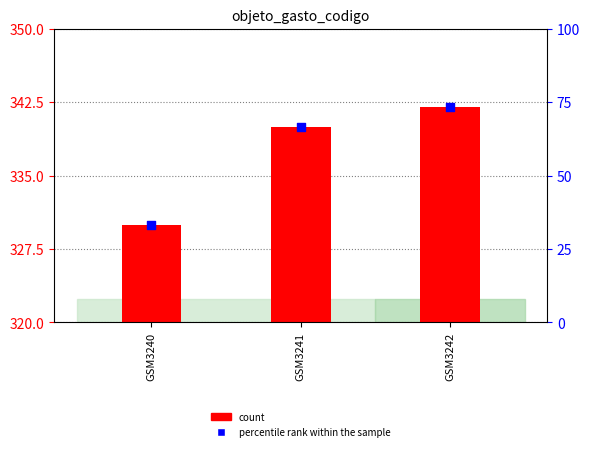

What are all the series names shown in the legend?

count, percentile rank within the sample